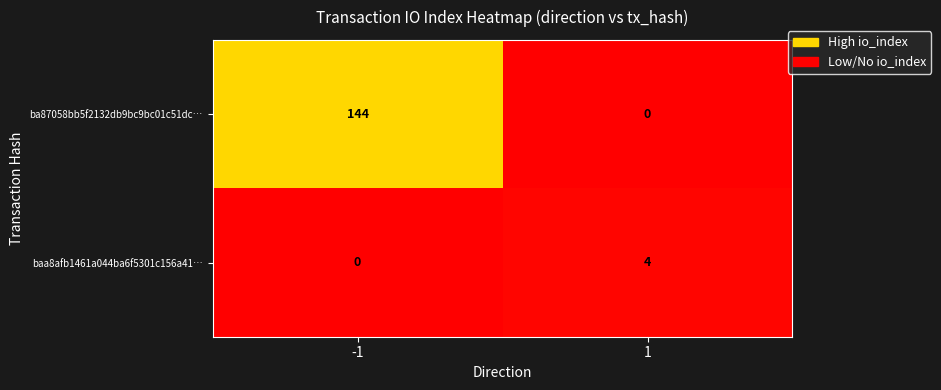

Reading left to right, transcribe all the data shown in this chart.

ba87058bb5f2132db9bc9bc01c51dc…: -1=144	1=0
baa8afb1461a044ba6f5301c156a41…: -1=0	1=4